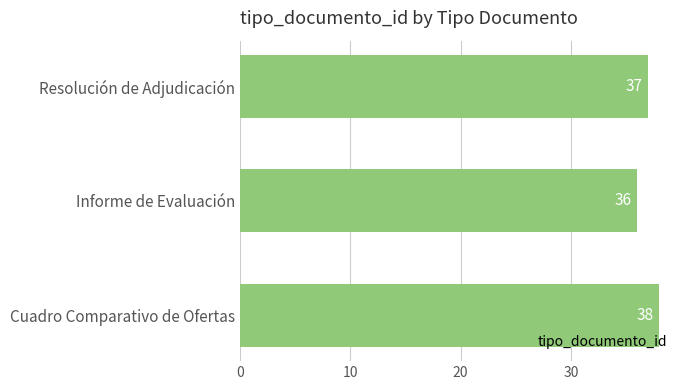

Rank the categories by value from lowest to highest.

Informe de Evaluación, Resolución de Adjudicación, Cuadro Comparativo de Ofertas